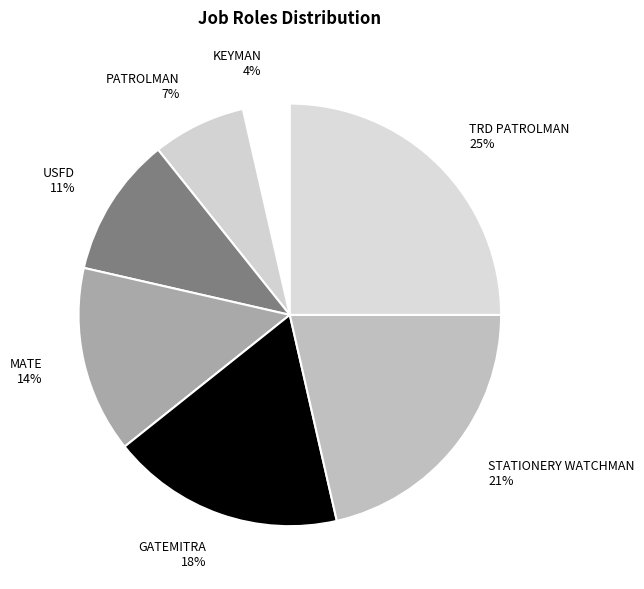

How many slices are in this pie chart?

7